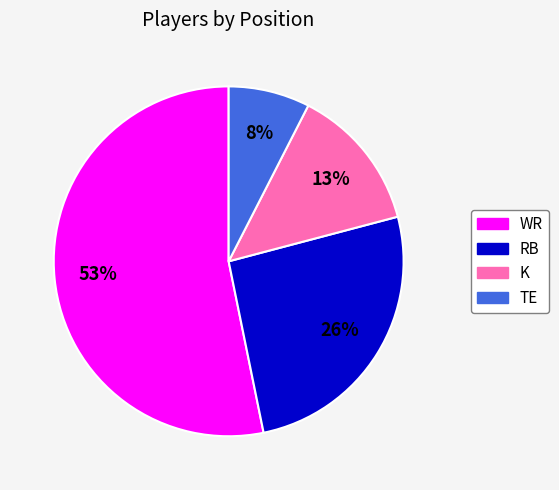

What percentage is the K slice, to the nearest percent?

13%